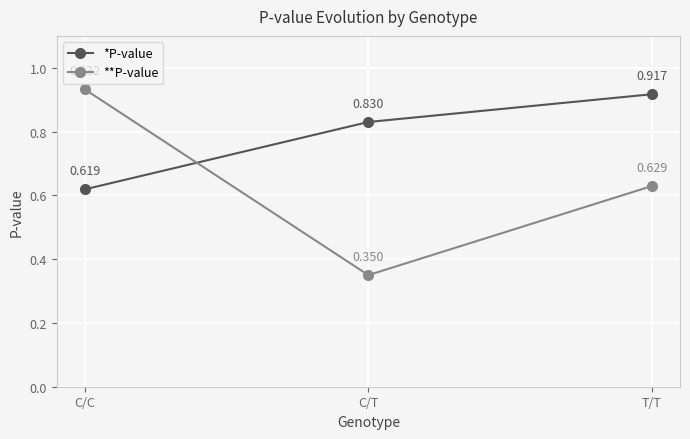

Which series has the widest spread of values?

**P-value